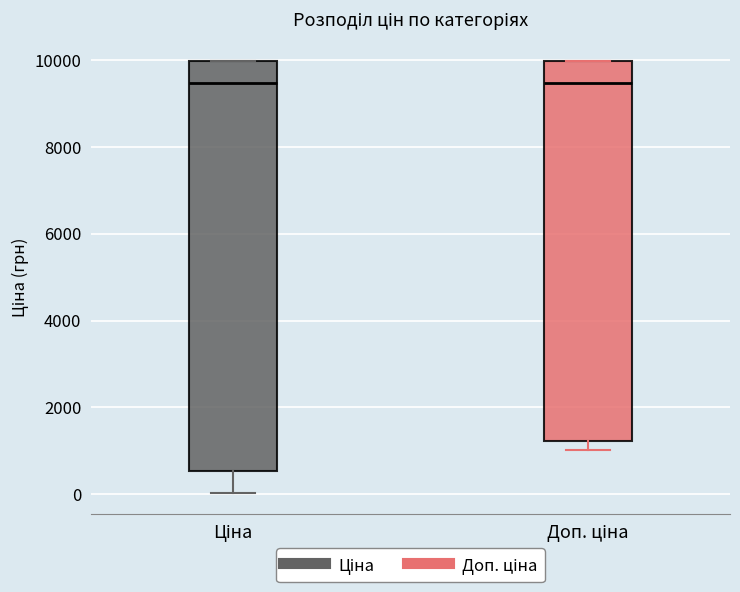

Where is the upper edge of the box for Доп. ціна on the y-axis? The values are not printed on the chart, so give them approximately, as read against the axis.

10000